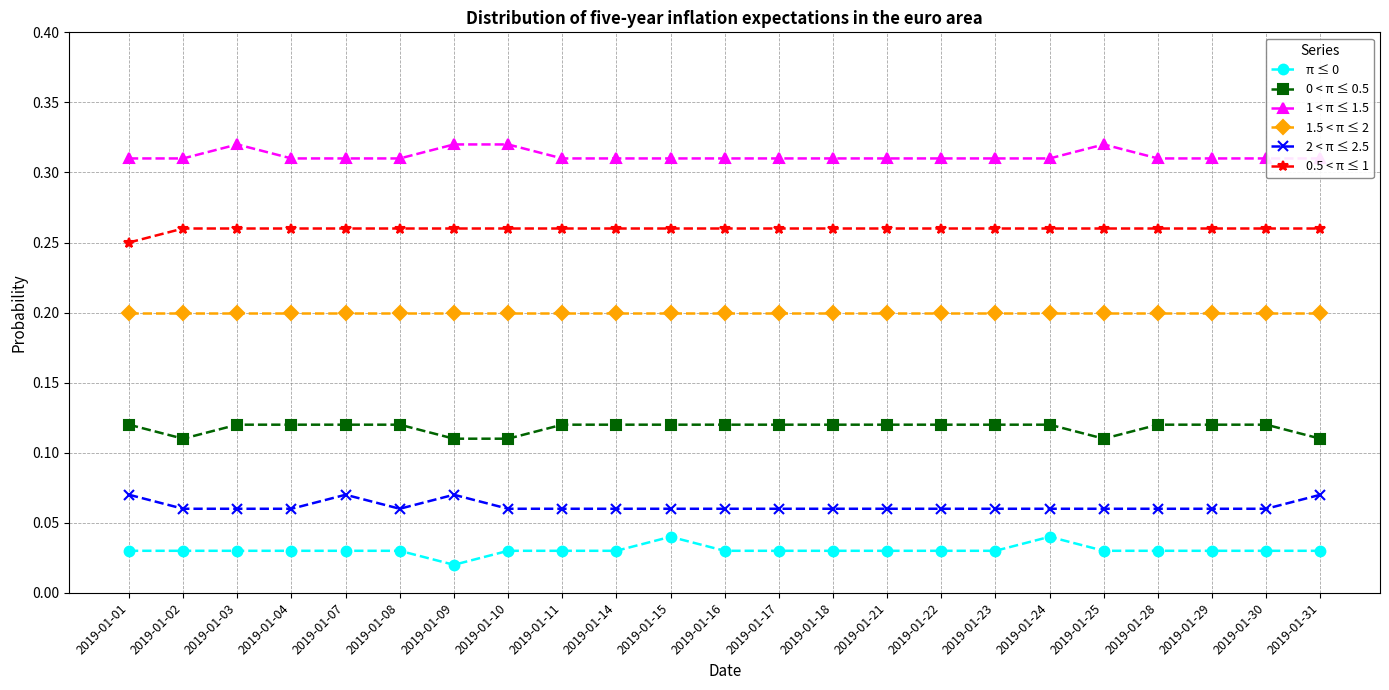

What is the spread (max minus min) of values at 2019-01-03?

0.3